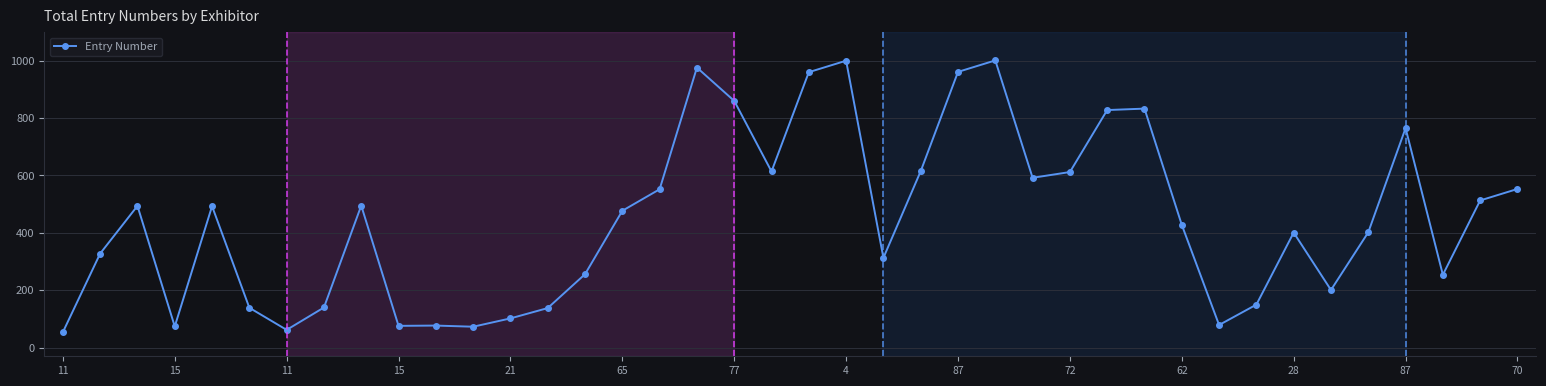

What is the sum of all values?

17941